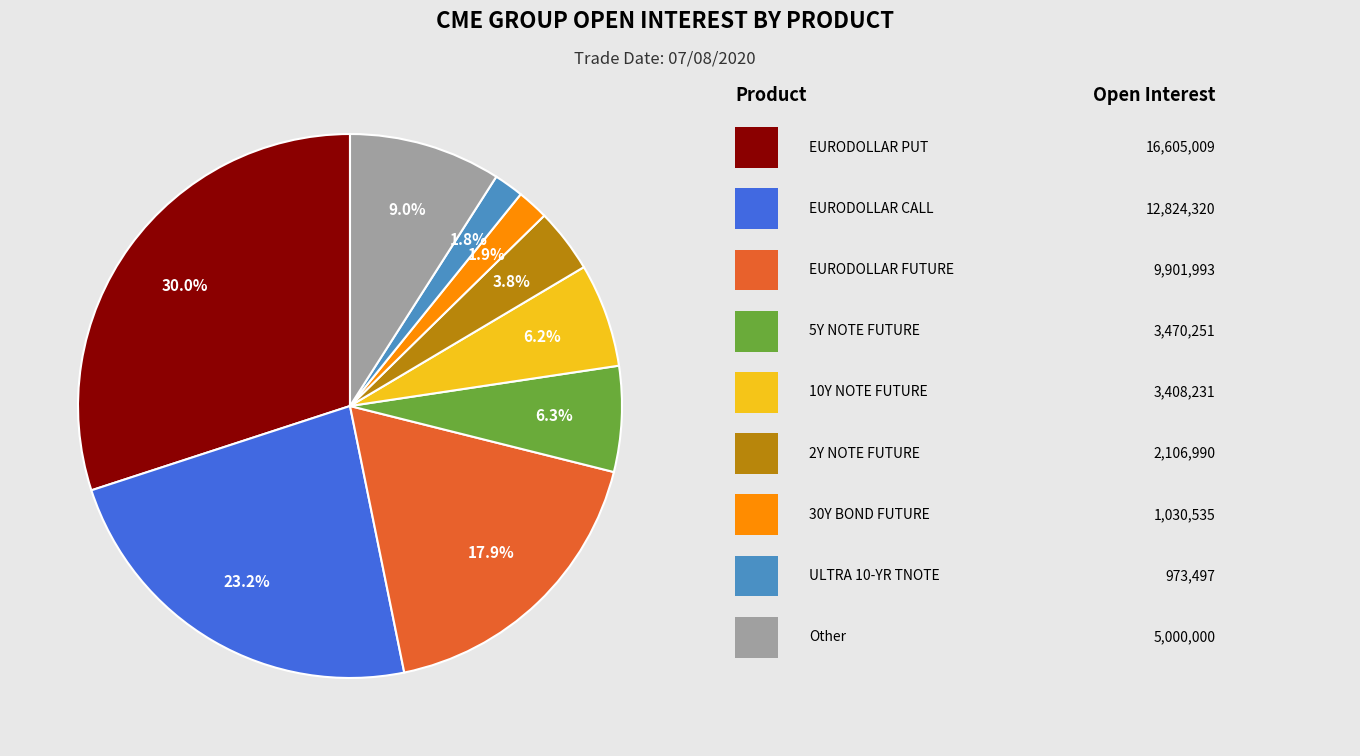

How many slices are in this pie chart?

9